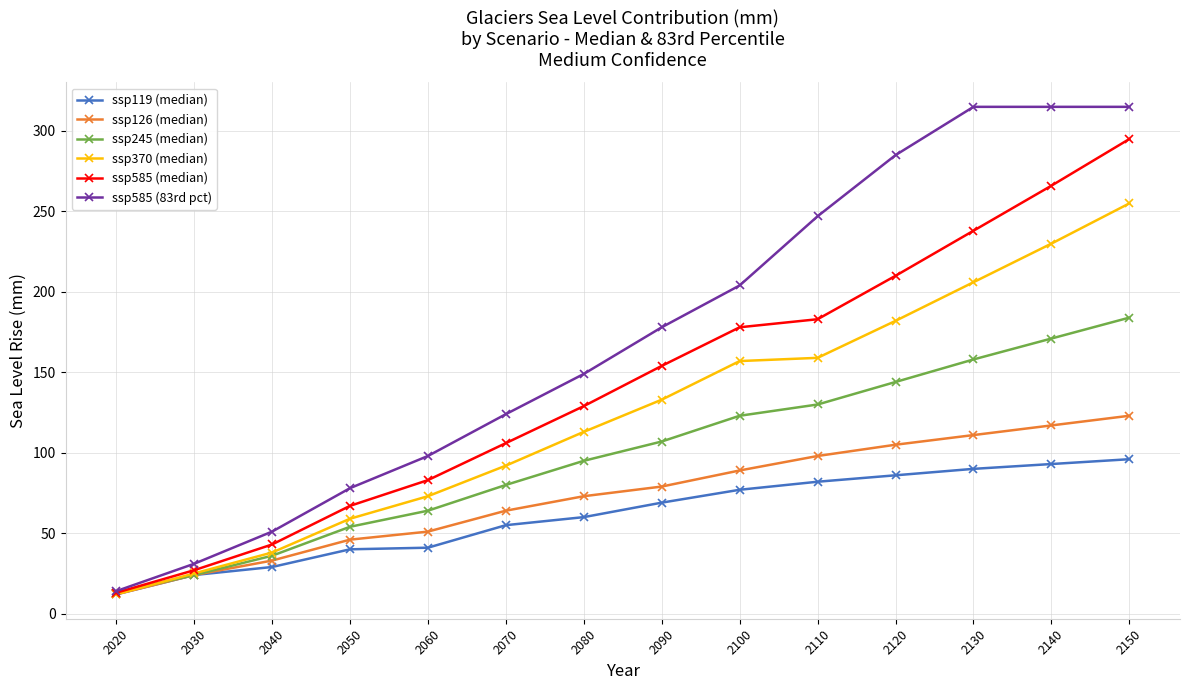

List the series in order of their peak value, highest first.

ssp585 (83rd pct), ssp585 (median), ssp370 (median), ssp245 (median), ssp126 (median), ssp119 (median)